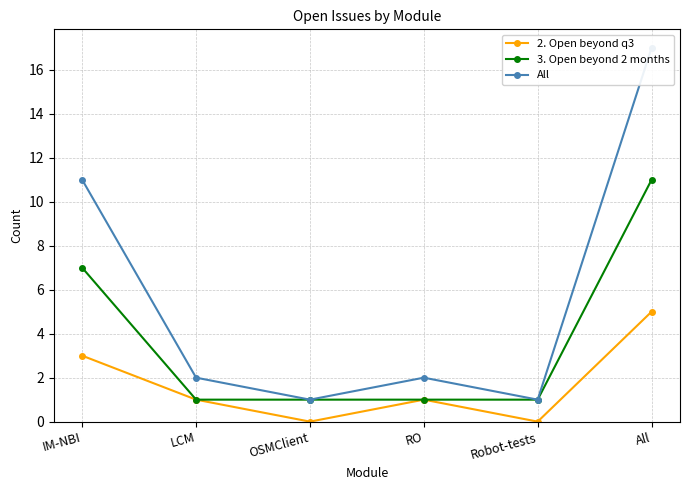

At how many categories does at least one series exceed 10?

2